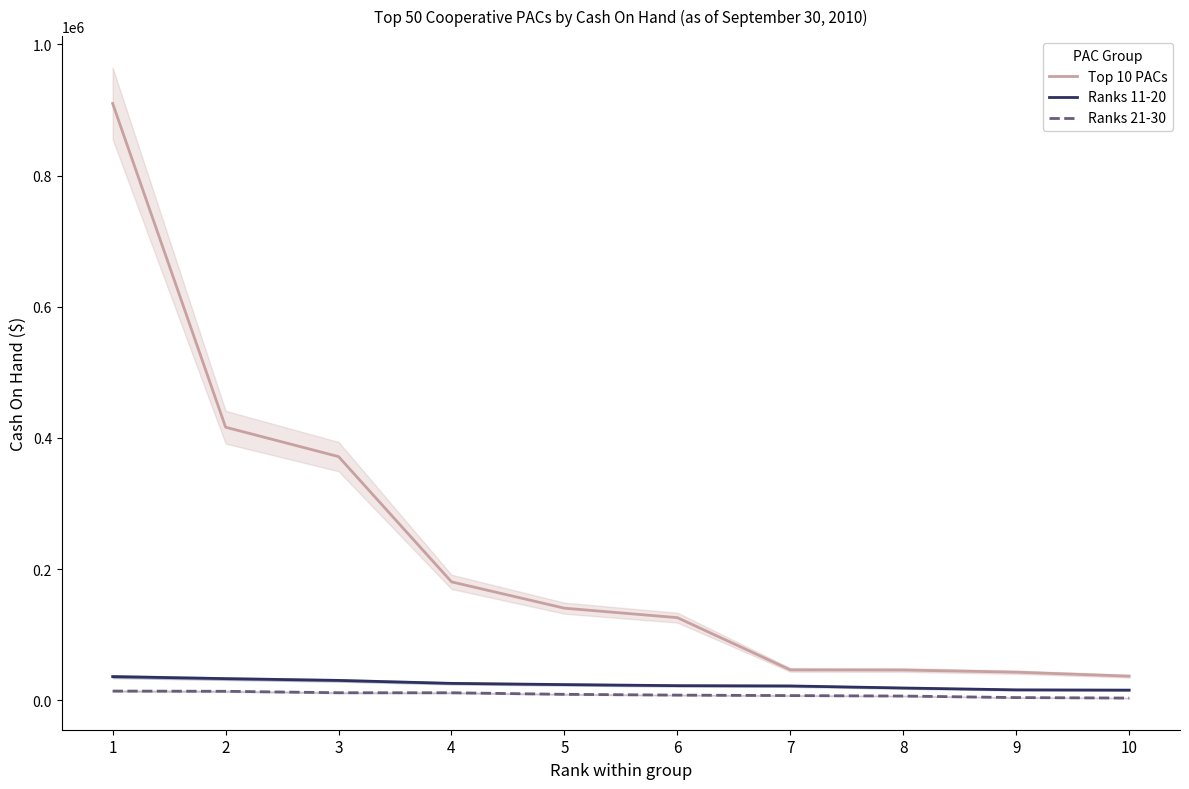

True or false: Ranks 11-20 and Top 10 PACs cross at least once.

False